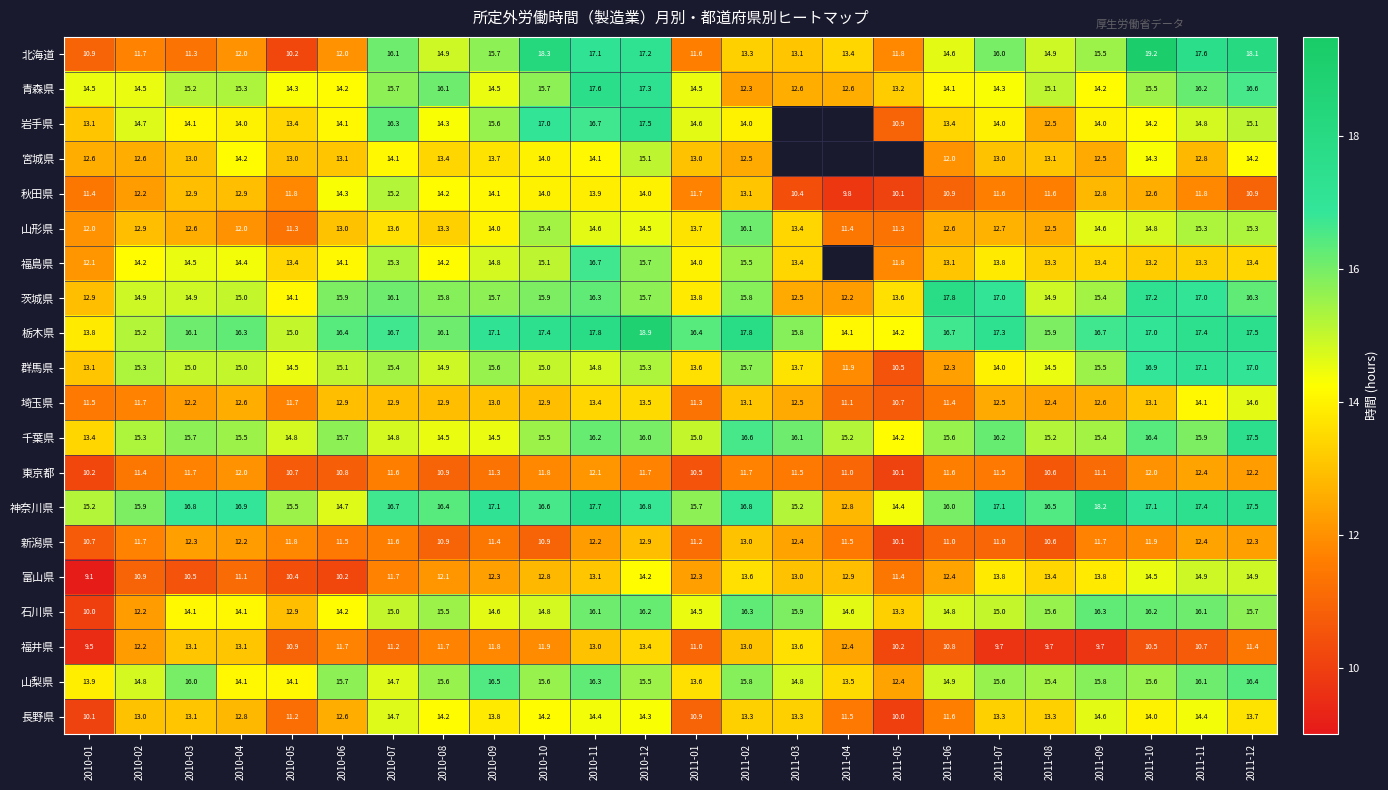

What is the spread (max minus min) of values at 2010-03?

6.3